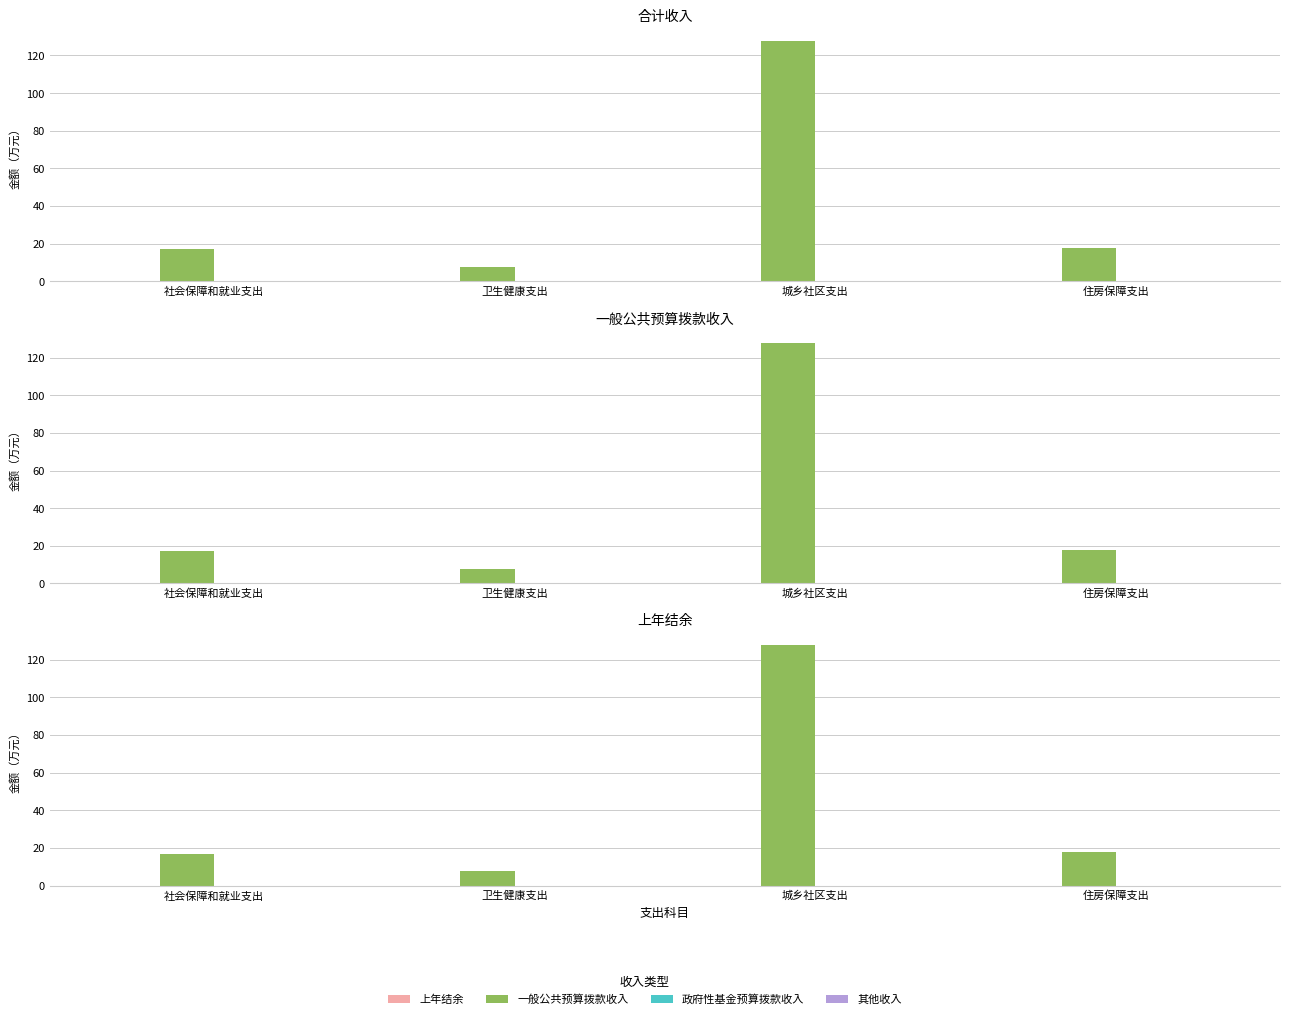

How many bars are there in each group?

4